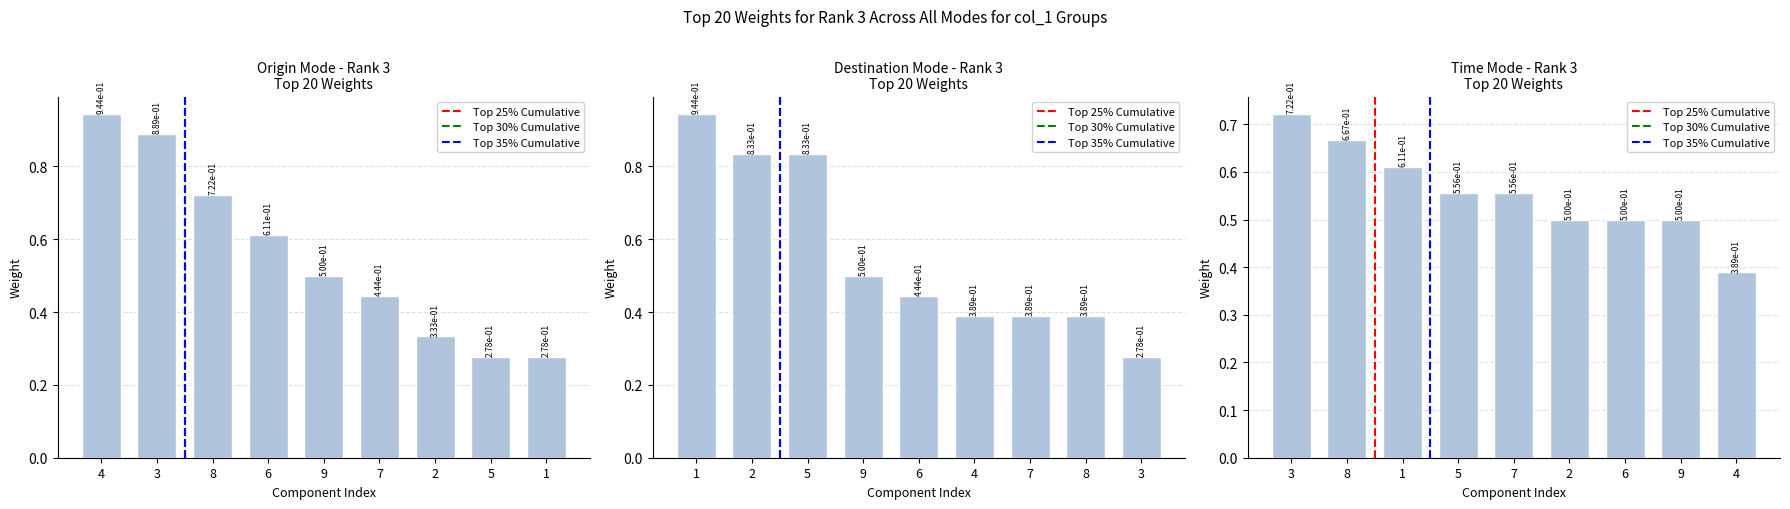

What is the sum of the Top 25% Cumulative values at 3 and 4?

1